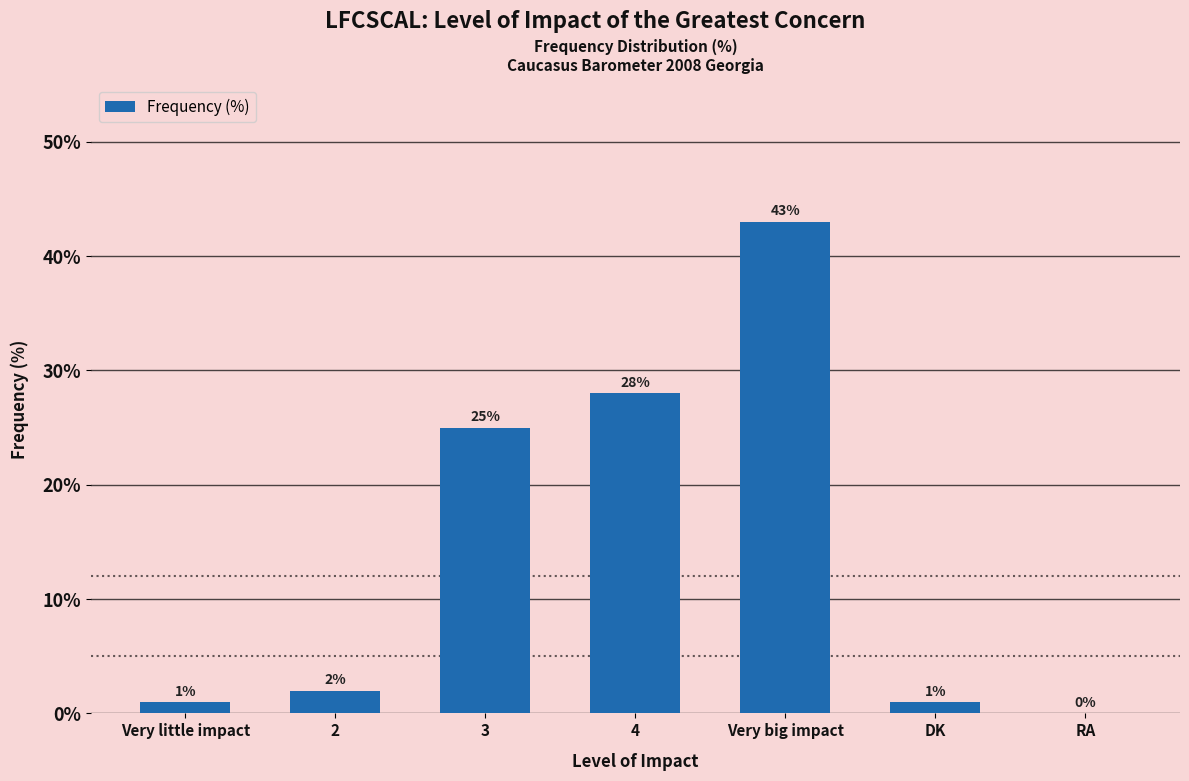

True or false: the data shows 26 at Very big impact.

False